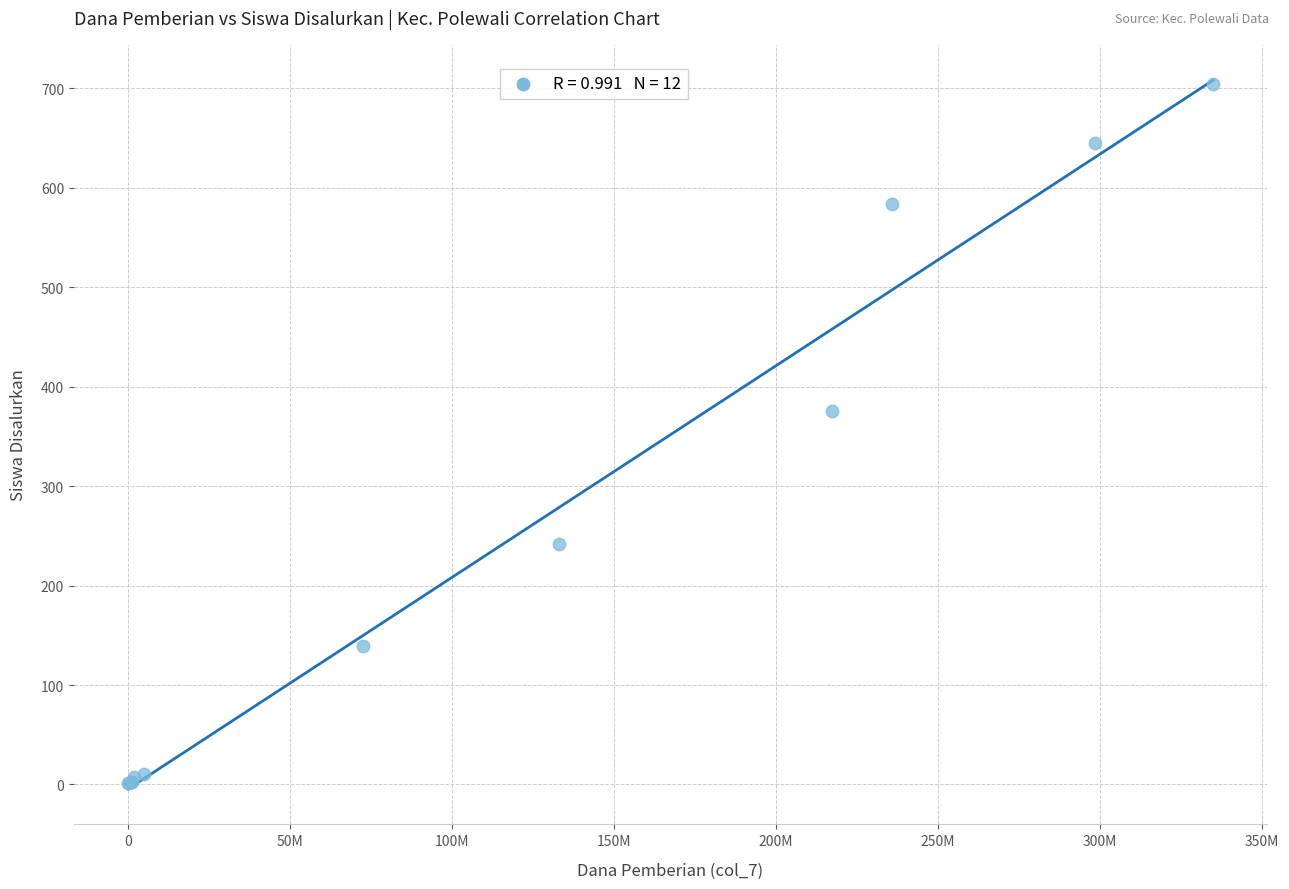

What Y value in the scatter plot is closest to 352?

376